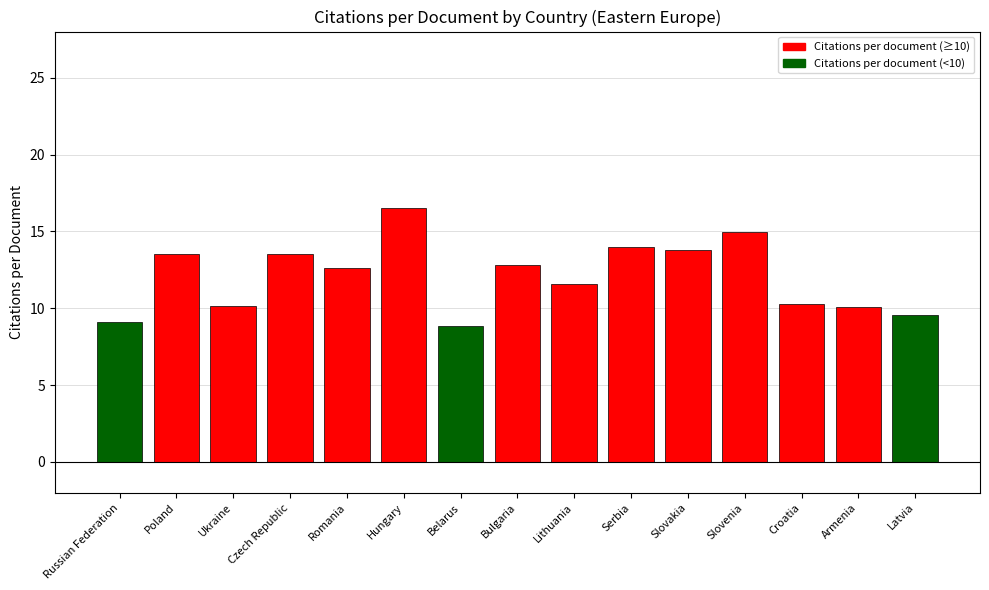

What is the sum of all values?

181.3